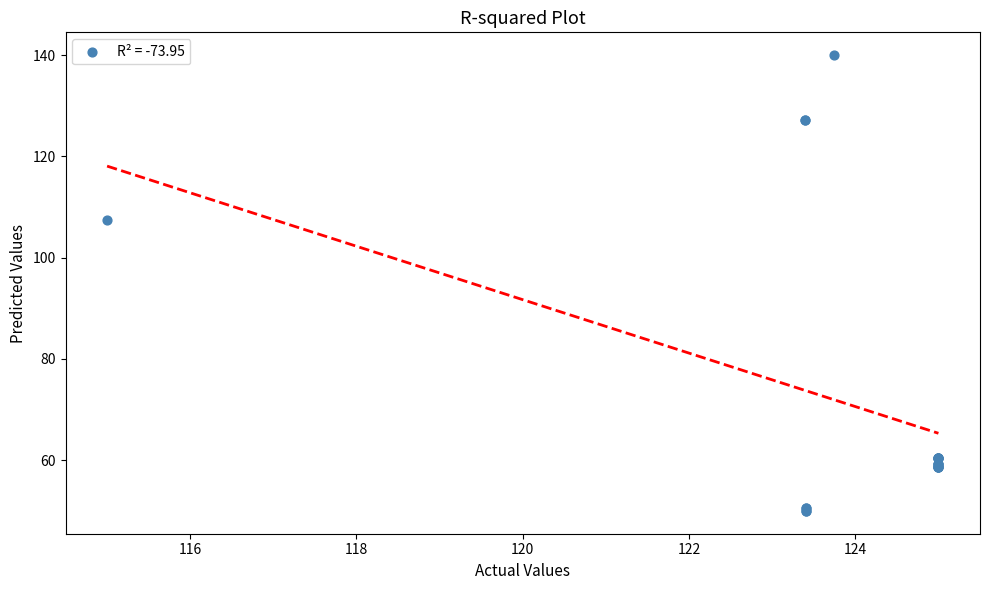

What Y value in the scatter plot is closest to 95?

107.4